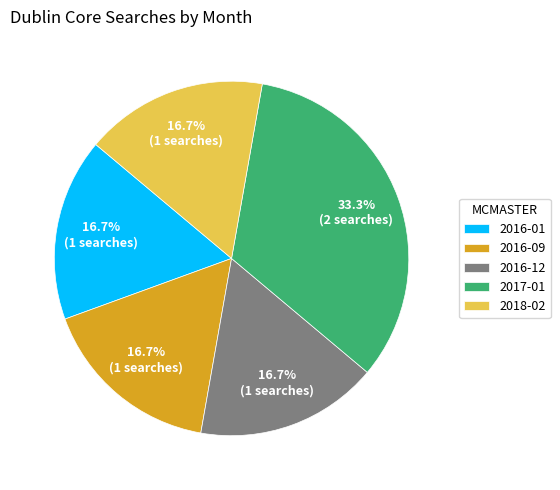

Which slice is the largest?

2017-01